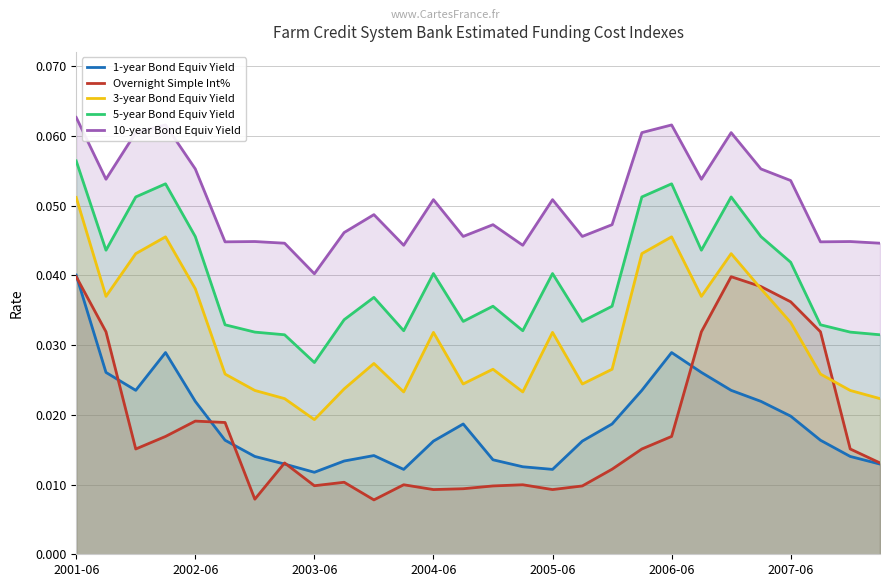

Which series has the largest total across all categories?

10-year Bond Equiv Yield